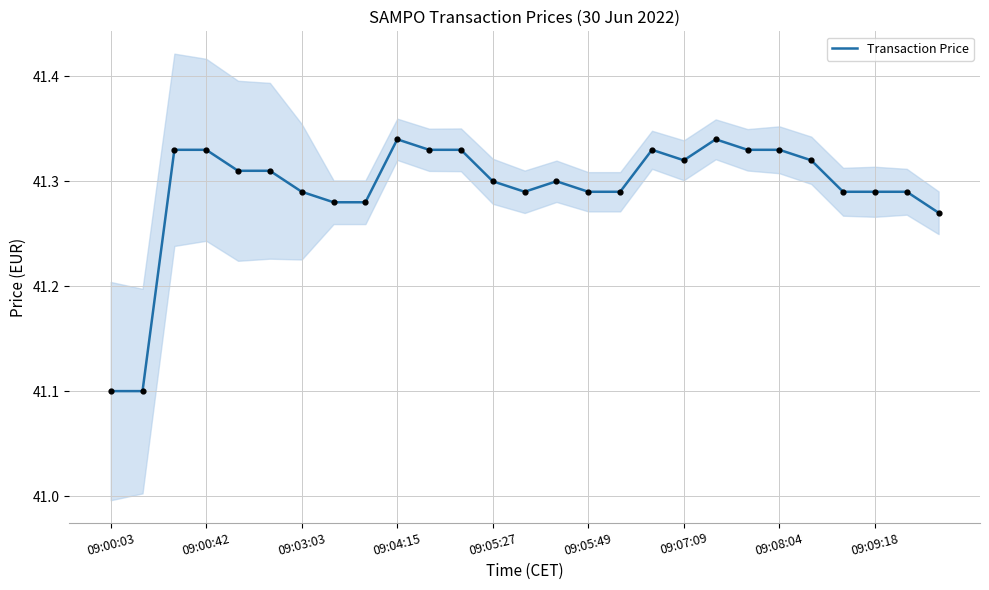

True or false: Transaction Price has a value of 54.5 at 09:08:04.

False